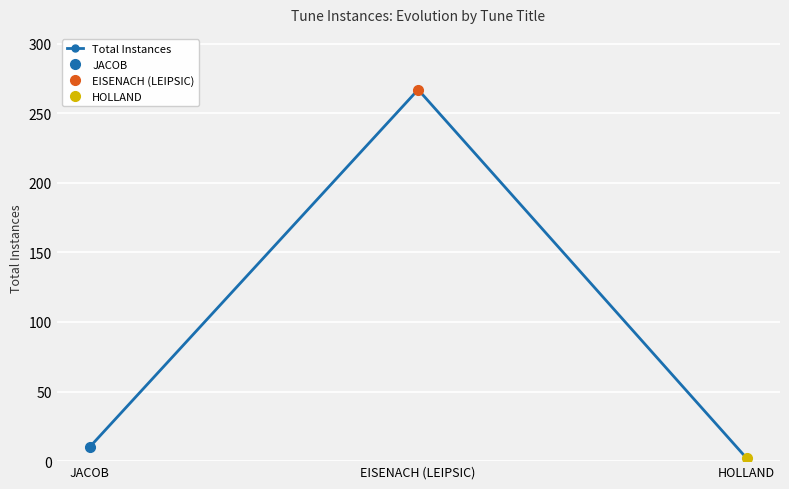

Rank the categories by value from highest to lowest.

EISENACH (LEIPSIC), JACOB, HOLLAND